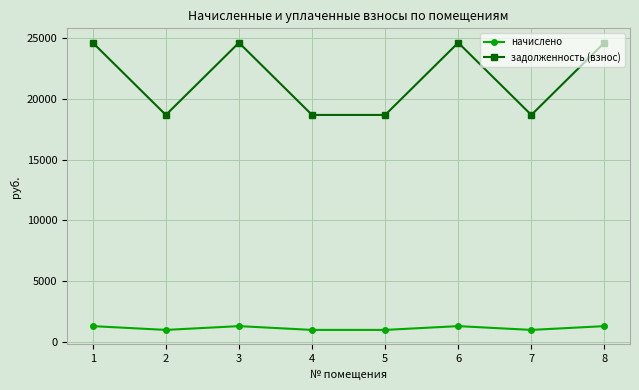

What is the total value across all series at 7?

19653.2